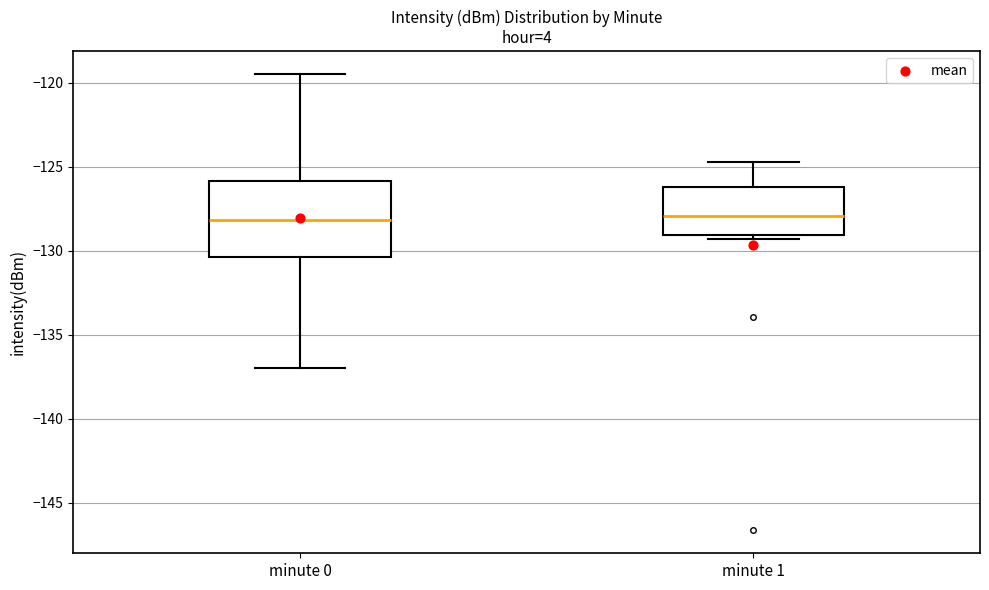

Reading left to right, read every box against the y-axis: the position of its median line, the range the box covers, and the ends of its whiskers. The values are not printed on the chart, so give them approximately, as read against the axis.

minute 0: median -128.0, box -130.5 to -126.0, whiskers -137.0 to -119.5
minute 1: median -128.0, box -129.0 to -126.0, whiskers -129.5 to -124.5